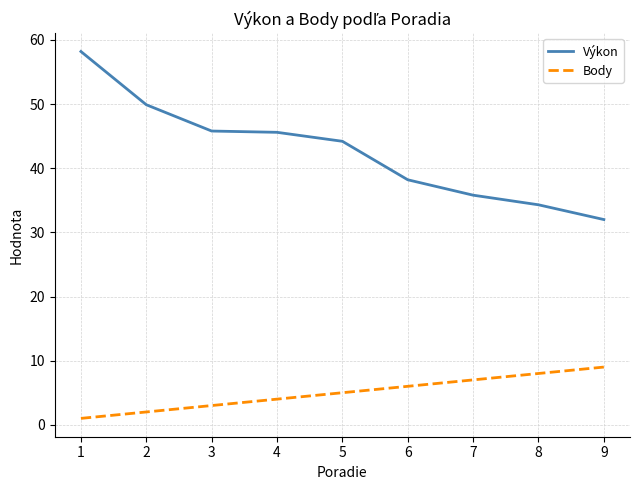

True or false: Body and Výkon cross at least once.

False